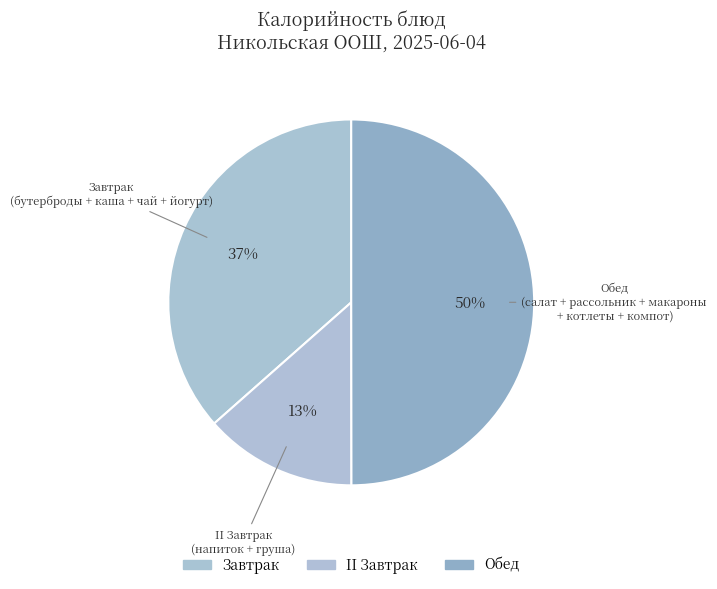

Is there a majority slice in this chart?

No